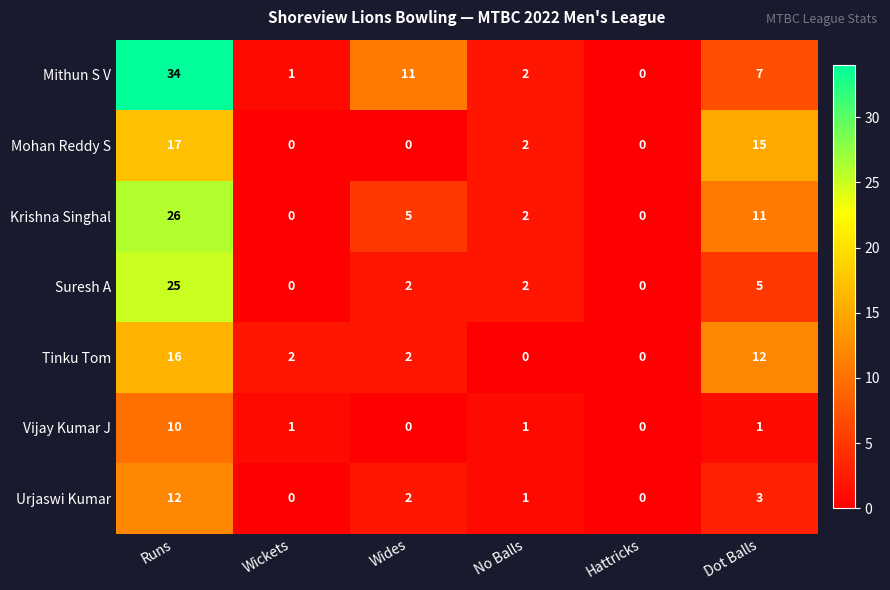

Count the number of data series in this chart.

7